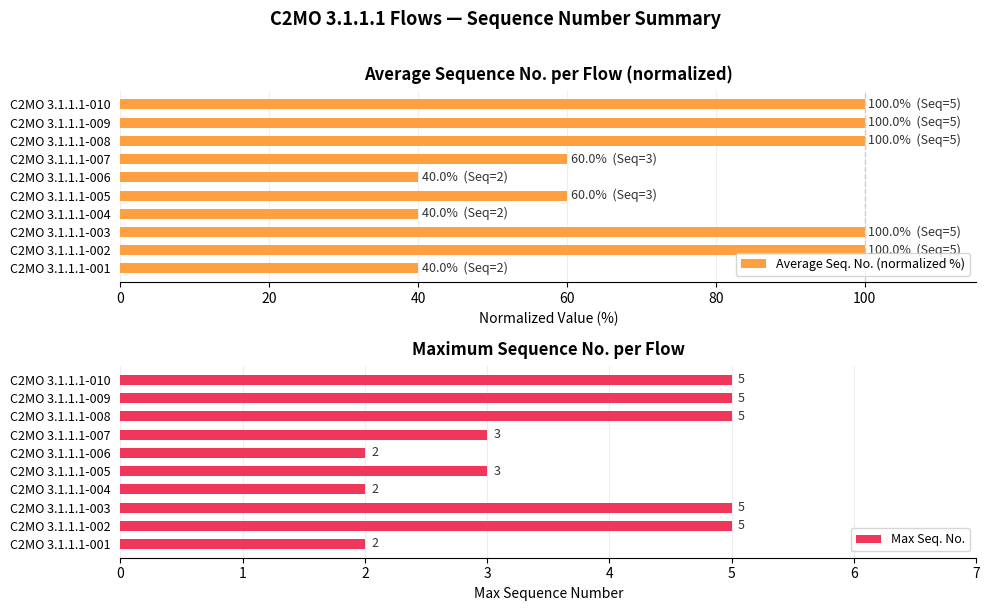

Reading right to left, transcribe all the data shown in this chart.

Average Seq. No. (normalized %): 100	100	100	60	40	60	40	100	100	40
Max Seq. No.: 5	5	5	3	2	3	2	5	5	2